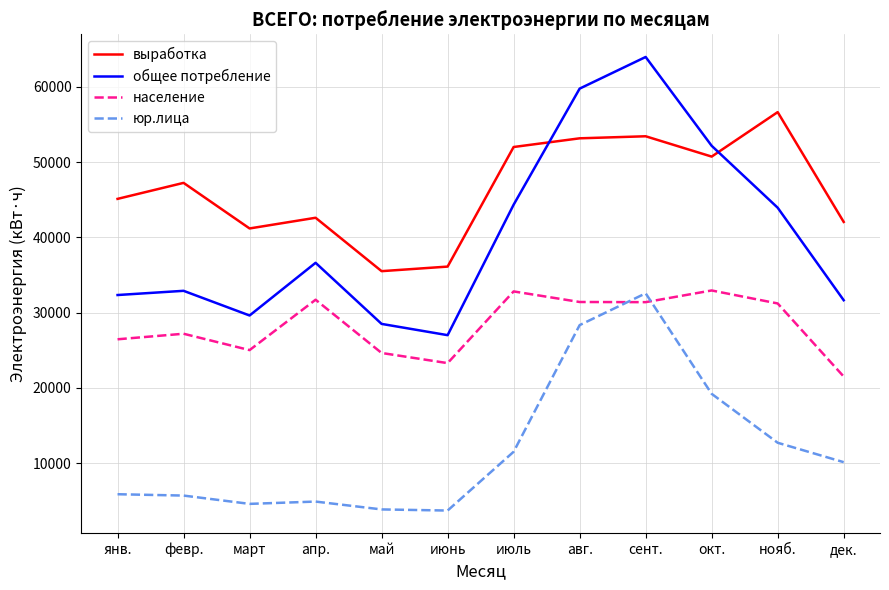

List the series in order of their overall mean, highest first.

выработка, общее потребление, население, юр.лица